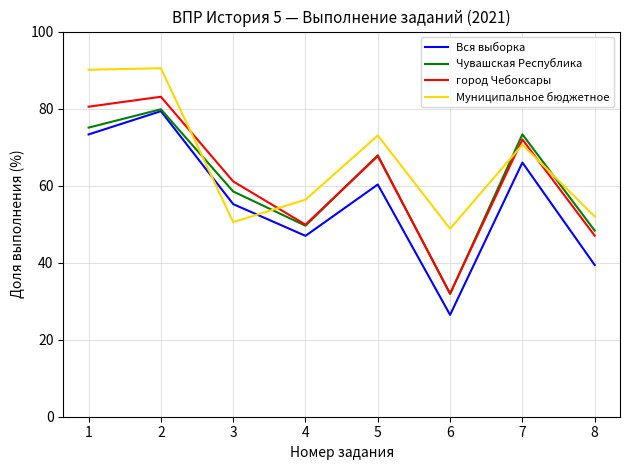

What is the difference between the second highest and second lowest values in the Чувашская Республика series?

26.7